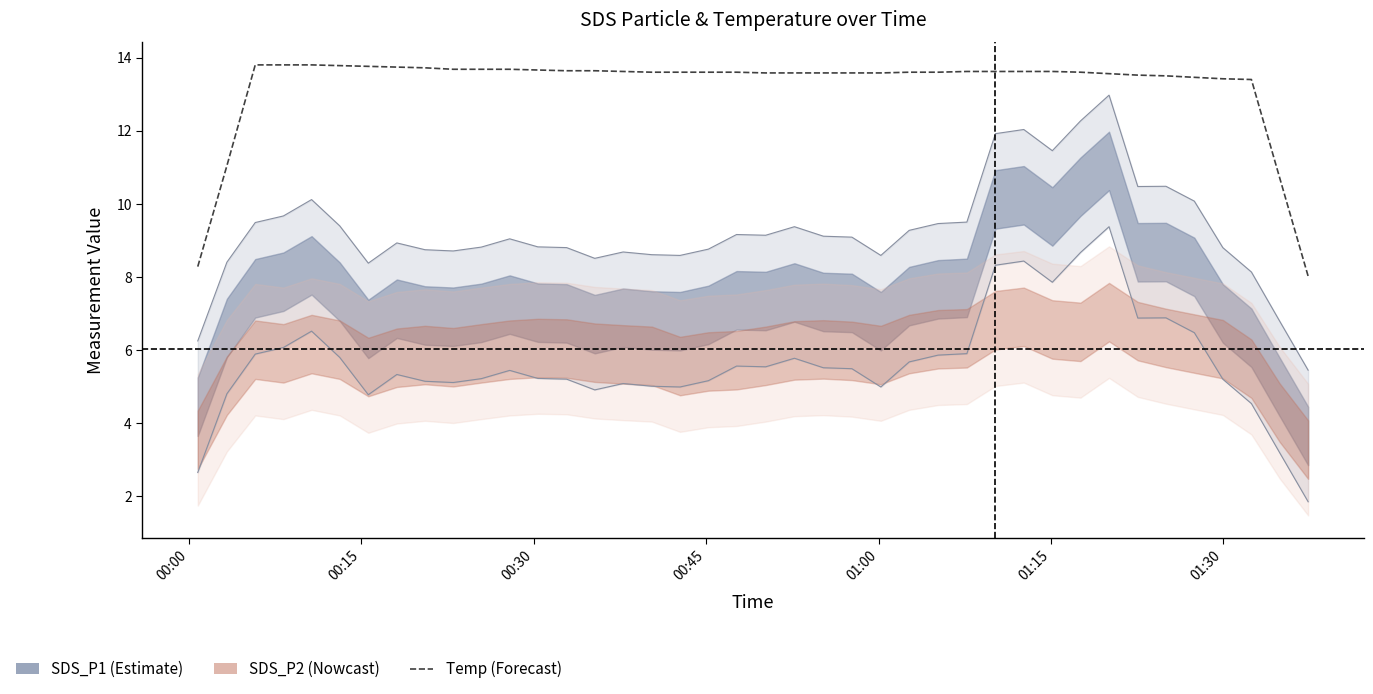

Does the chart display data point markers on the line(s)?

No